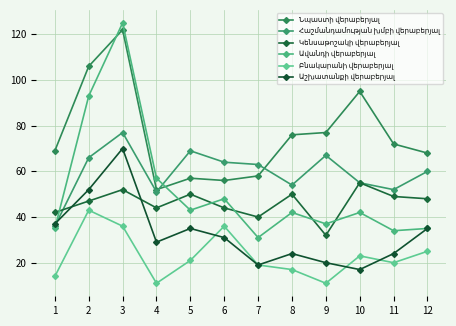

True or false: Կենսաթոշակի վերաբերյալ and Հաշմանդամության խմբի վերաբերյալ cross at least once.

True